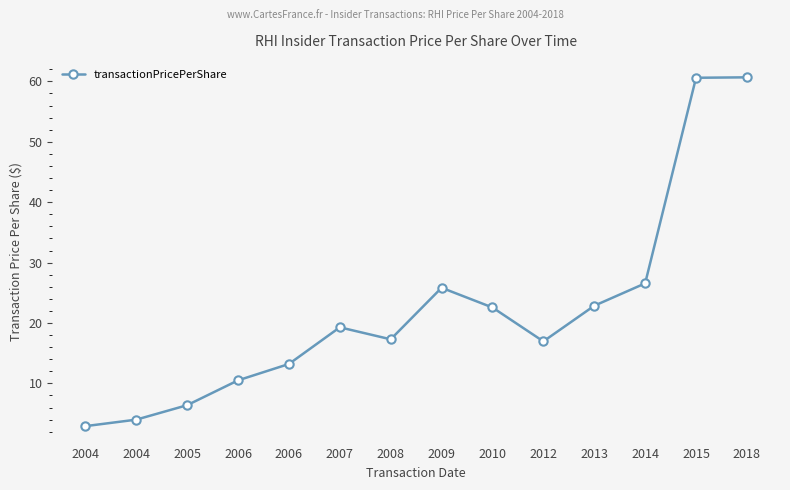

How many lines are shown in the chart?

1